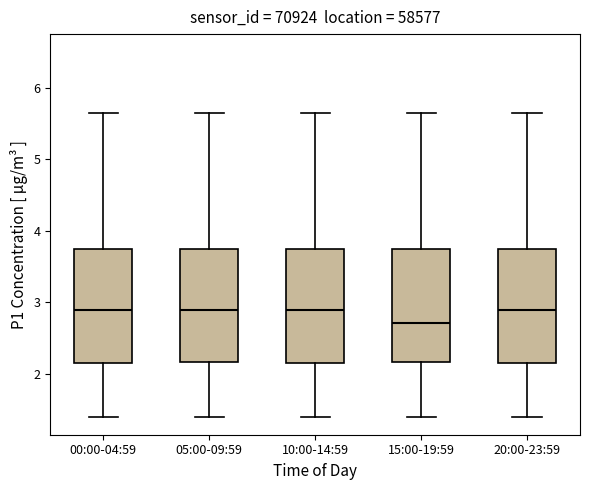

Reading left to right, read every box against the y-axis: the position of its median line, the range the box covers, and the ends of its whiskers. The values are not printed on the chart, so give them approximately, as read against the axis.

00:00-04:59: median 2.9, box 2.1 to 3.8, whiskers 1.4 to 5.7
05:00-09:59: median 2.9, box 2.2 to 3.8, whiskers 1.4 to 5.7
10:00-14:59: median 2.9, box 2.1 to 3.8, whiskers 1.4 to 5.7
15:00-19:59: median 2.7, box 2.2 to 3.8, whiskers 1.4 to 5.7
20:00-23:59: median 2.9, box 2.1 to 3.8, whiskers 1.4 to 5.7